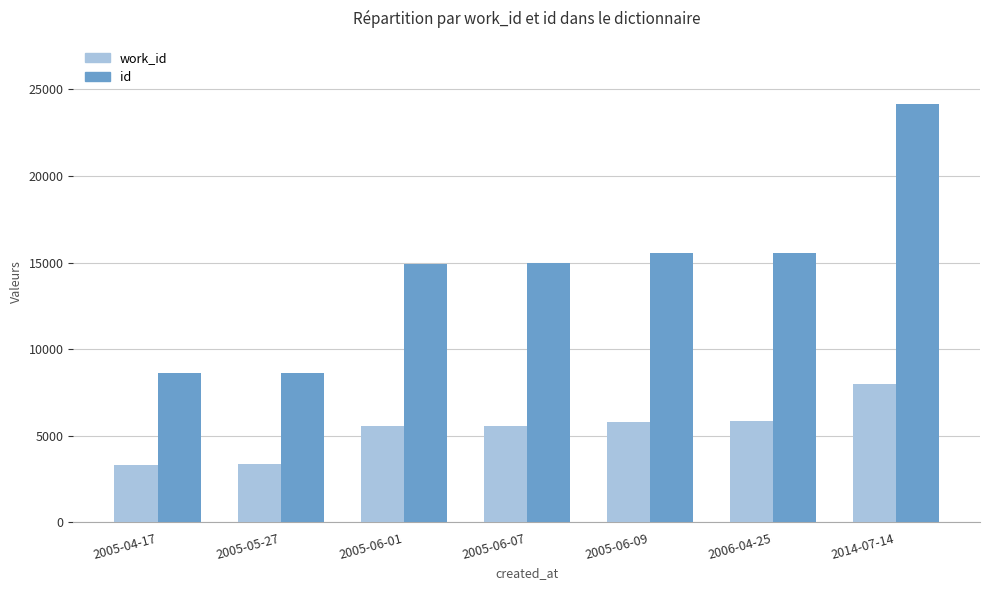

Rank the series at 2006-04-25 from lowest to highest value.

work_id, id